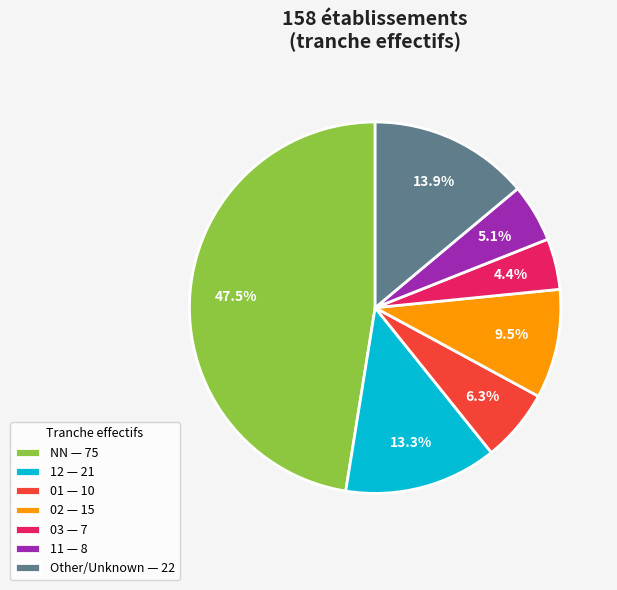

What is the smallest slice in the pie chart?

03 — 7